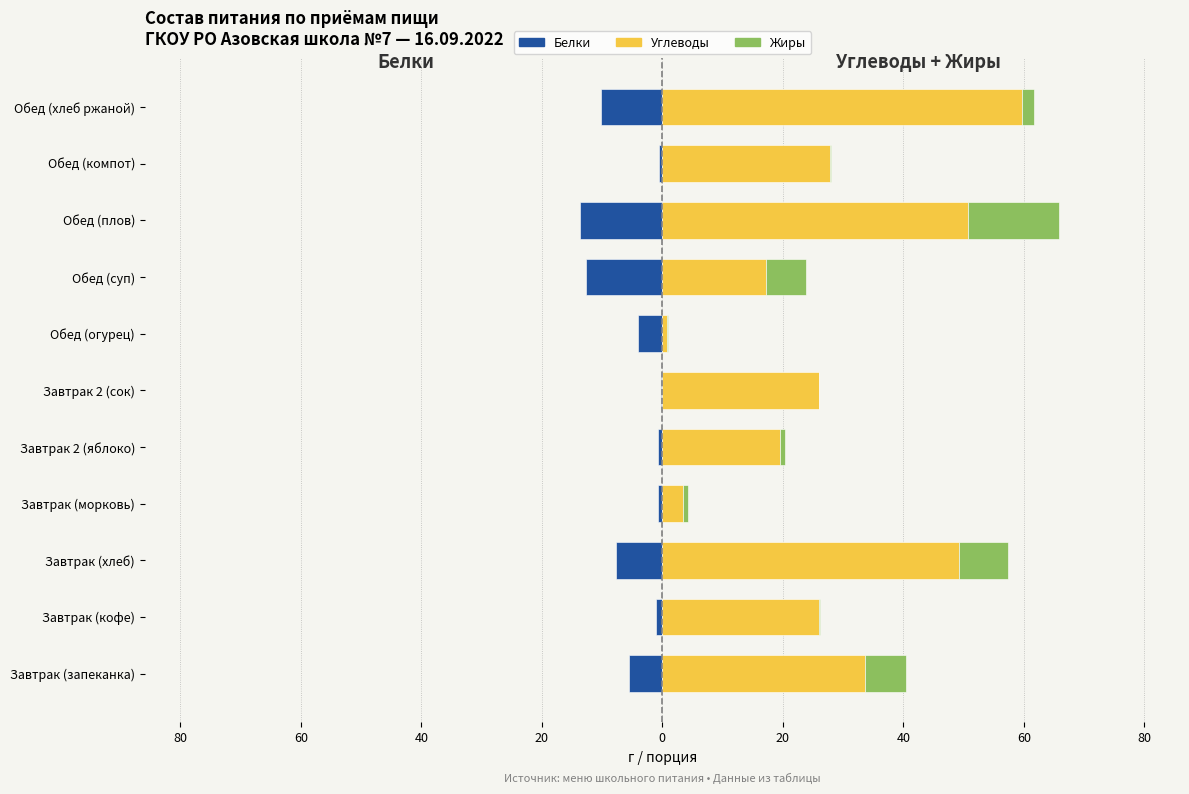

What is the minimum value shown in the chart?

-13.8